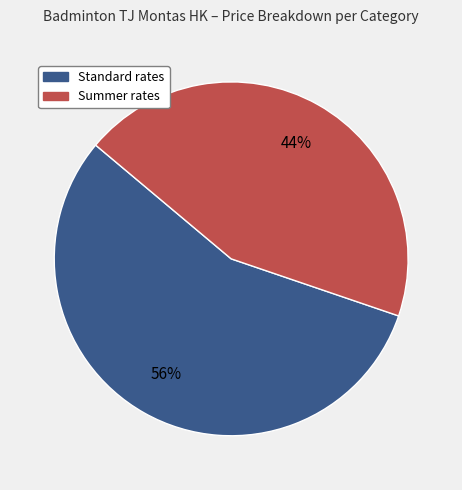

Is there a majority slice in this chart?

Yes